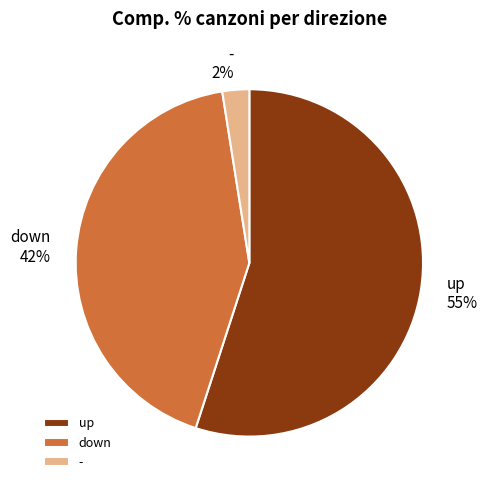

Rank the categories by value from lowest to highest.

-, down, up